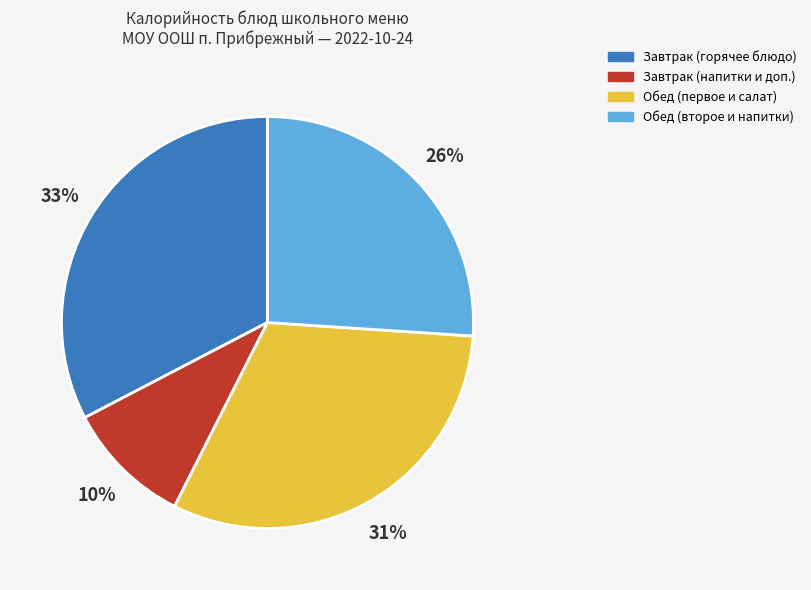

To the nearest percent, what is the difference between the largest and smallest slice percentages?

23%